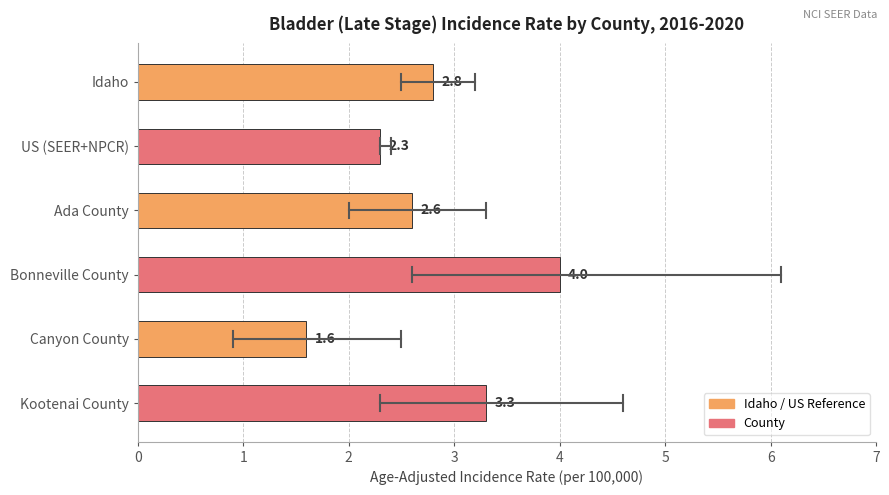

What is the sum of all values?

16.6